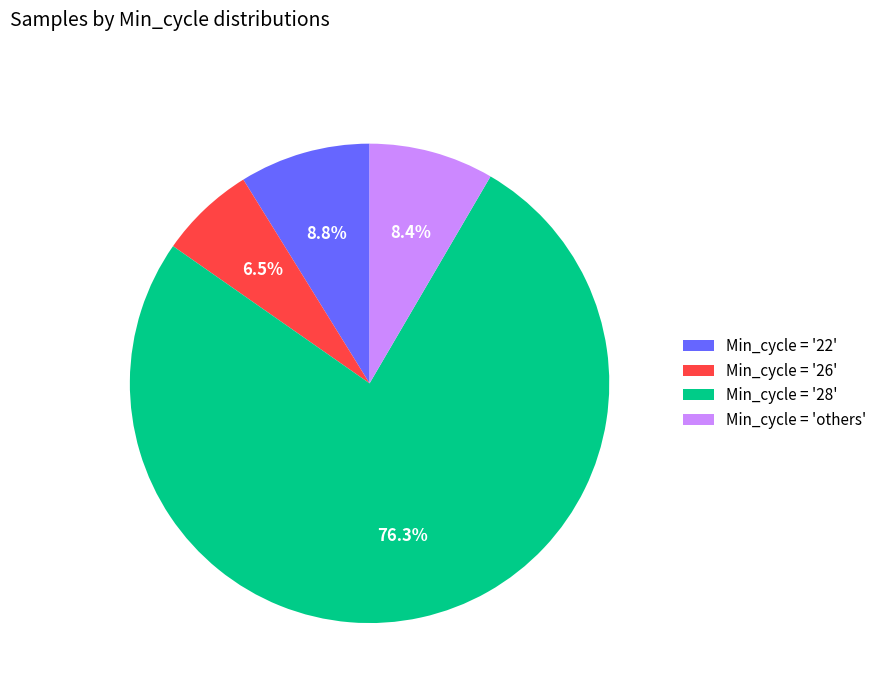

Which has a higher value, Min_cycle = '22' or Min_cycle = '28'?

Min_cycle = '28'